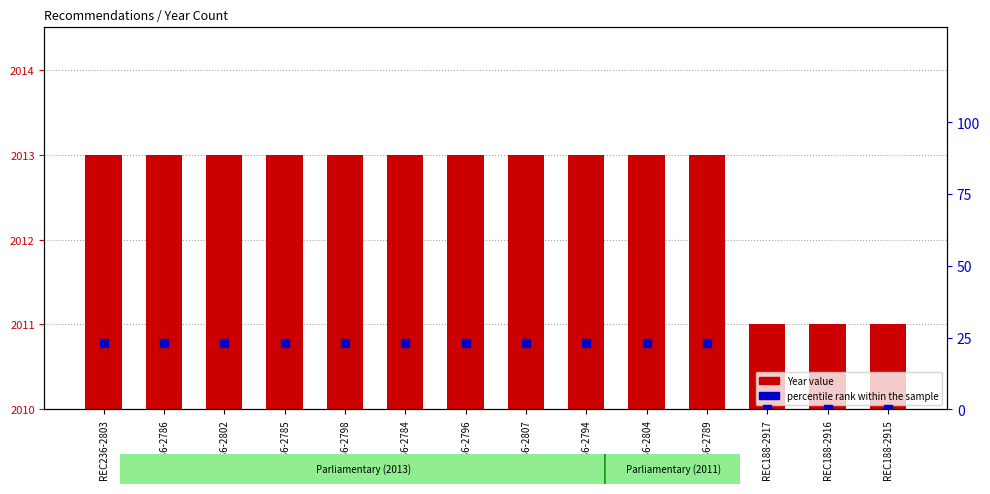

What is the sum of the Year values at REC188-2915 and REC236-2803?

4024.0